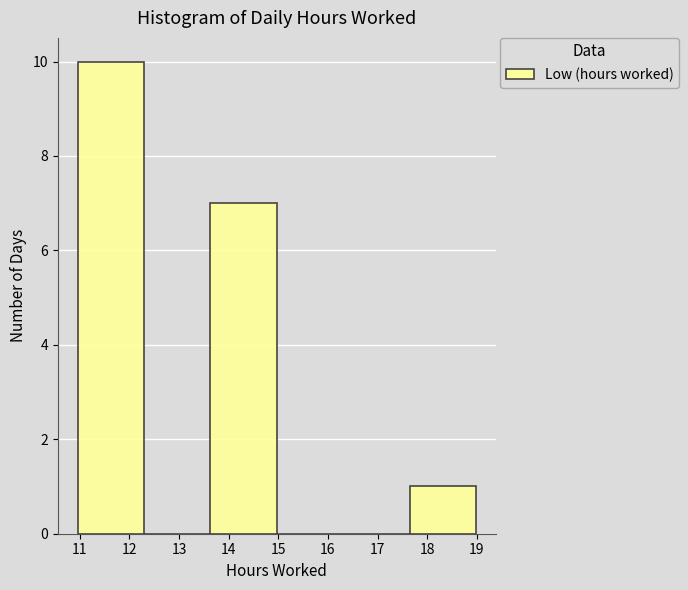

Reading left to right, list every bar in this chart as the range it spans on the x-axis followed by its height. Neither the bar edges nor the heights are printed on the chart, so give them approximately, as read against the axes.

11.0 to 12.3: 10
12.3 to 13.6: 0
13.6 to 15.0: 7
15.0 to 16.3: 0
16.3 to 17.6: 0
17.6 to 19.0: 1